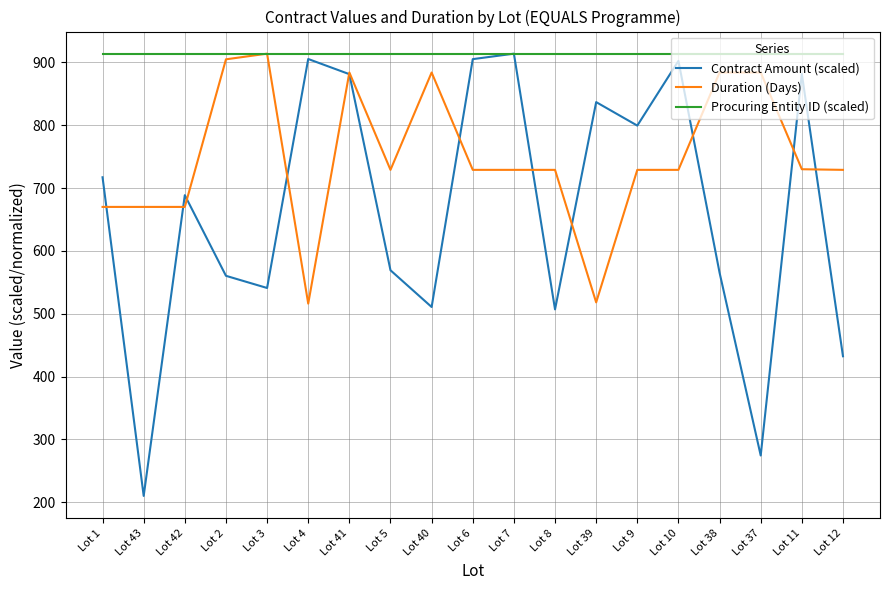

What is the total value across all series at Lot 4?

2335.5